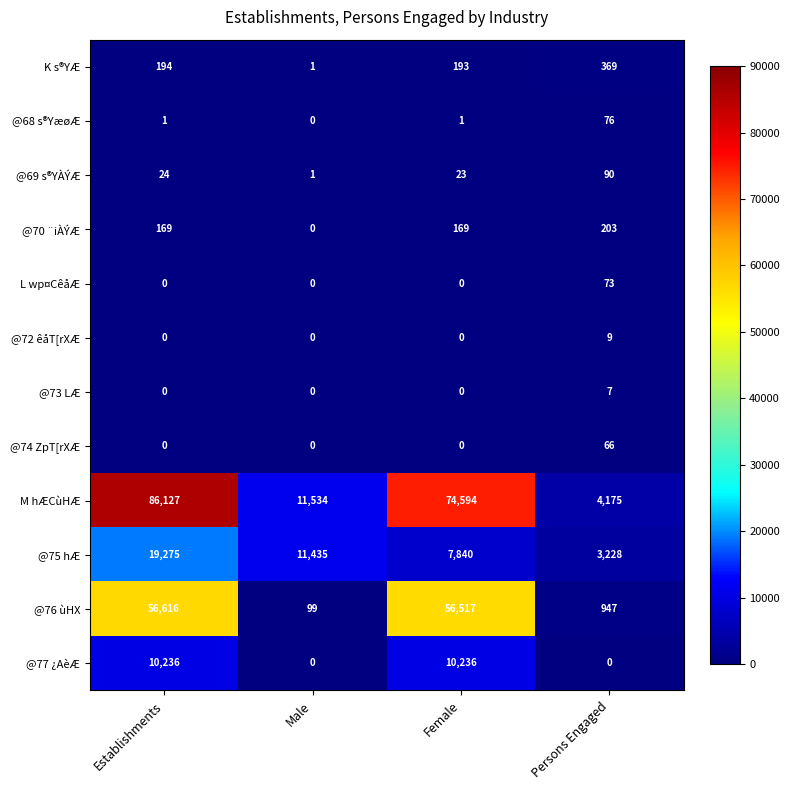

Is the value of @68 s®YæøÆ at Persons Engaged greater than the value of @73 LÆ at Female?

Yes